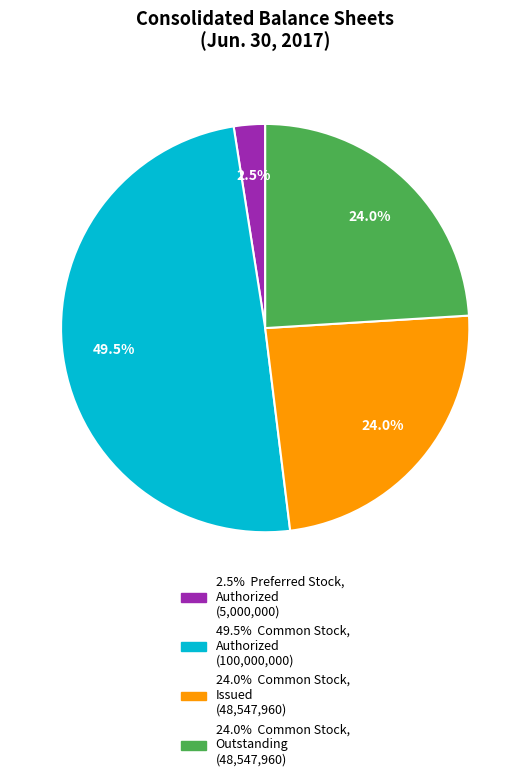

Is there any slice that represents more than half of the pie?

No